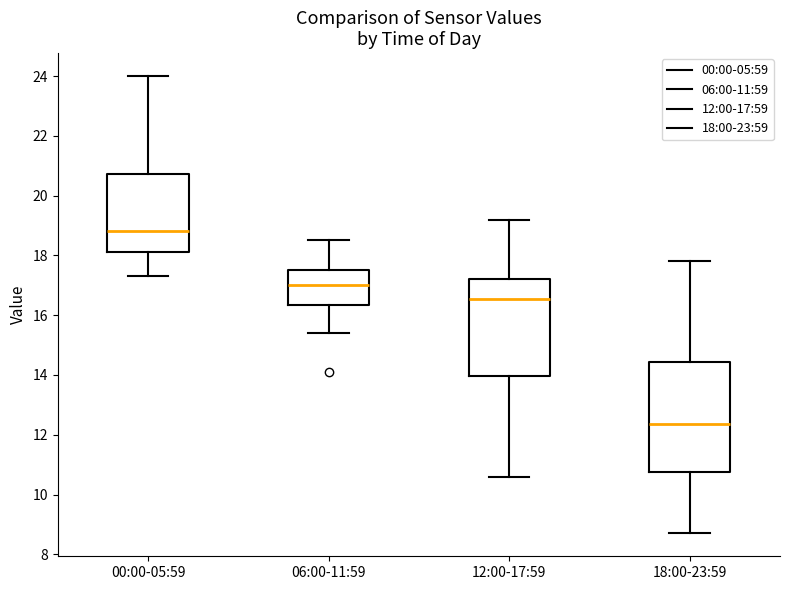

Reading left to right, transcribe this box plot: for each box, give where its median line is, the range the box spans, and where its two whiskers end, as read against the y-axis. The values are not printed on the chart, so give them approximately, as read against the axis.

00:00-05:59: median 18.8, box 18.2 to 20.8, whiskers 17.4 to 24.0
06:00-11:59: median 17.0, box 16.4 to 17.6, whiskers 15.4 to 18.6
12:00-17:59: median 16.6, box 14.0 to 17.2, whiskers 10.6 to 19.2
18:00-23:59: median 12.4, box 10.8 to 14.4, whiskers 8.8 to 17.8